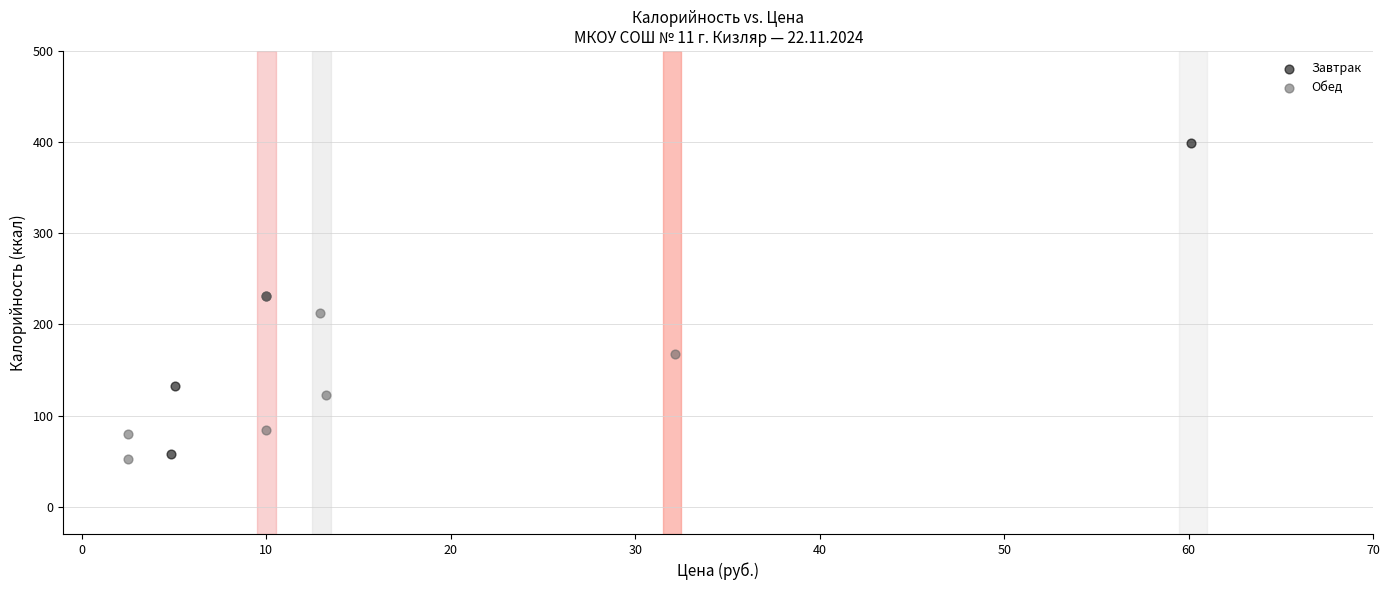

Which series reaches the maximum Y coordinate?

Завтрак